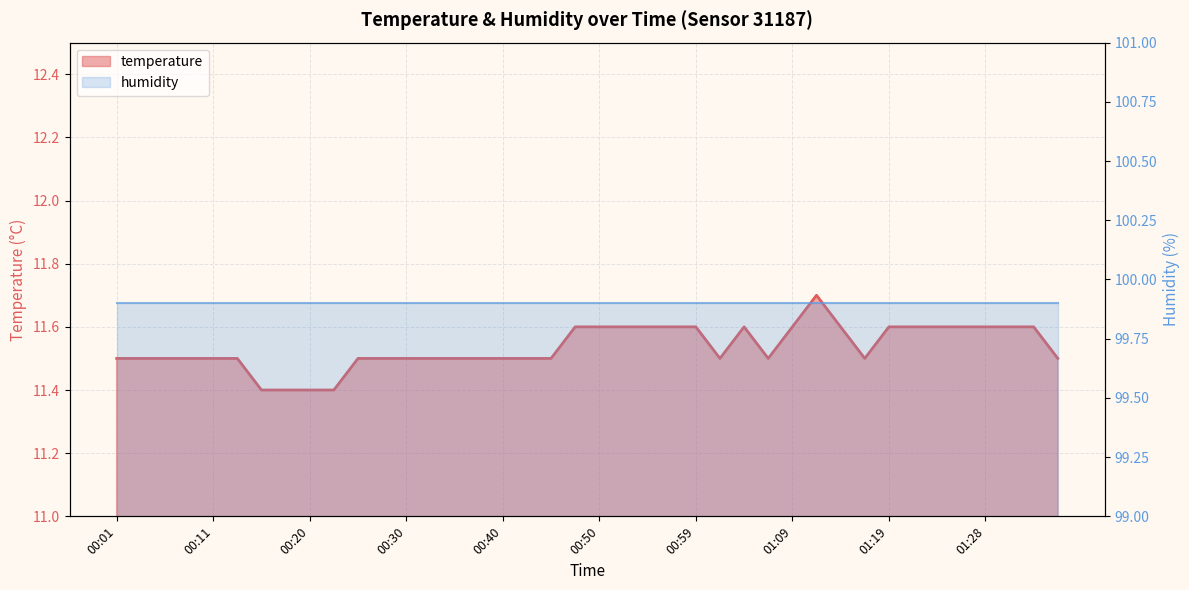

True or false: the data shows 11.6 at 00:57.

True